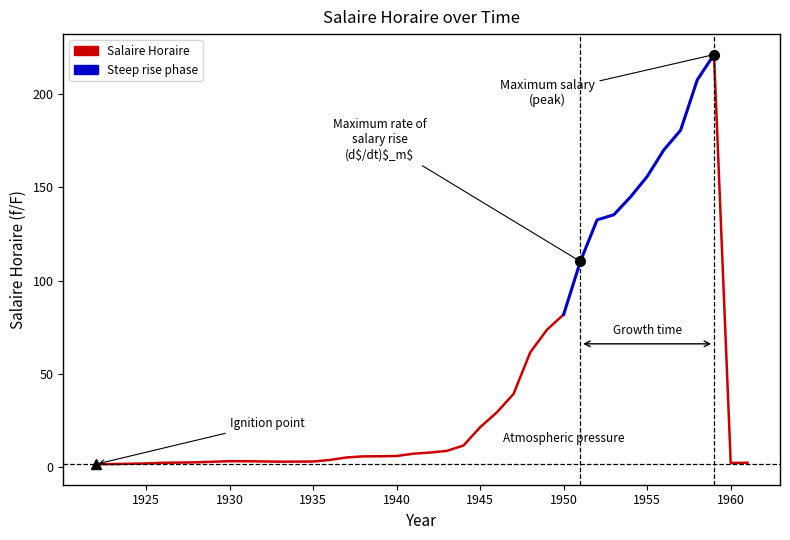

Between 1931 and 1923, which is larger?

1931